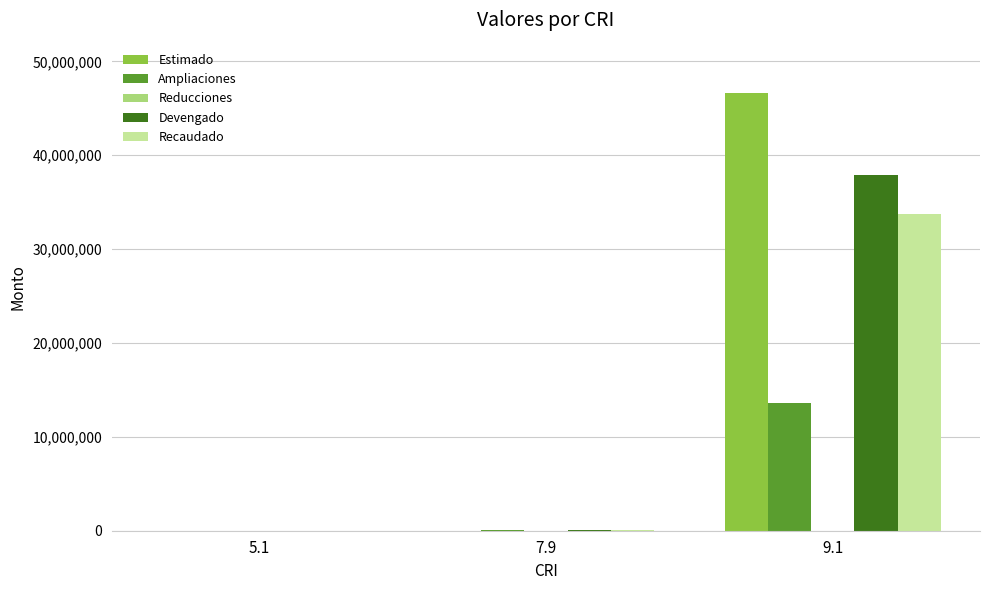

What is the sum of all Devengado values?

37978958.6